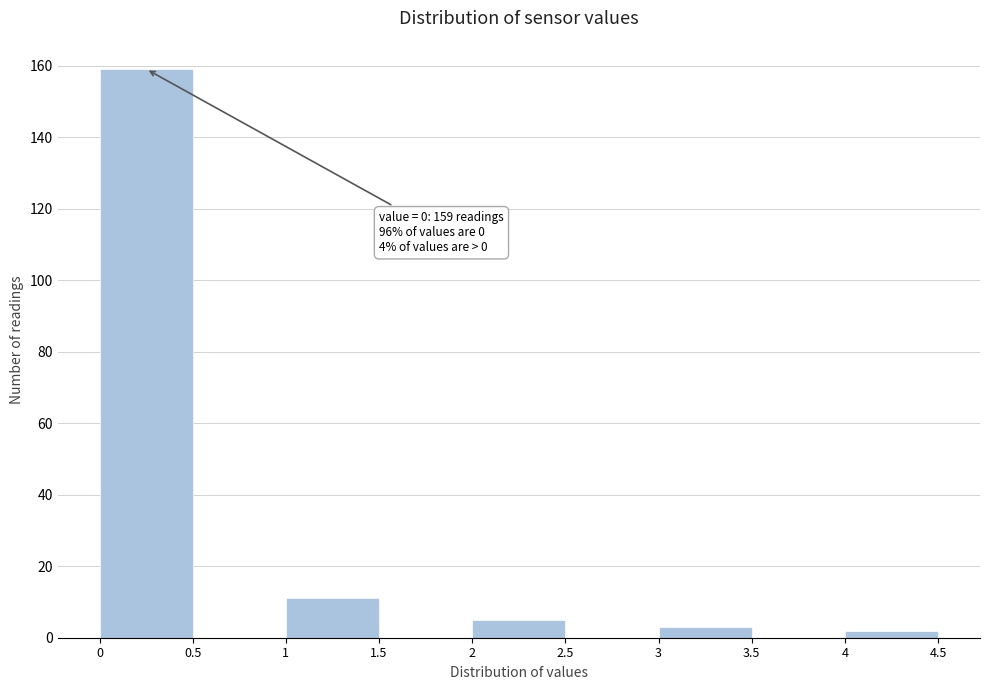

Over which range of the x-axis is the bar tallest?

0 to 0.5